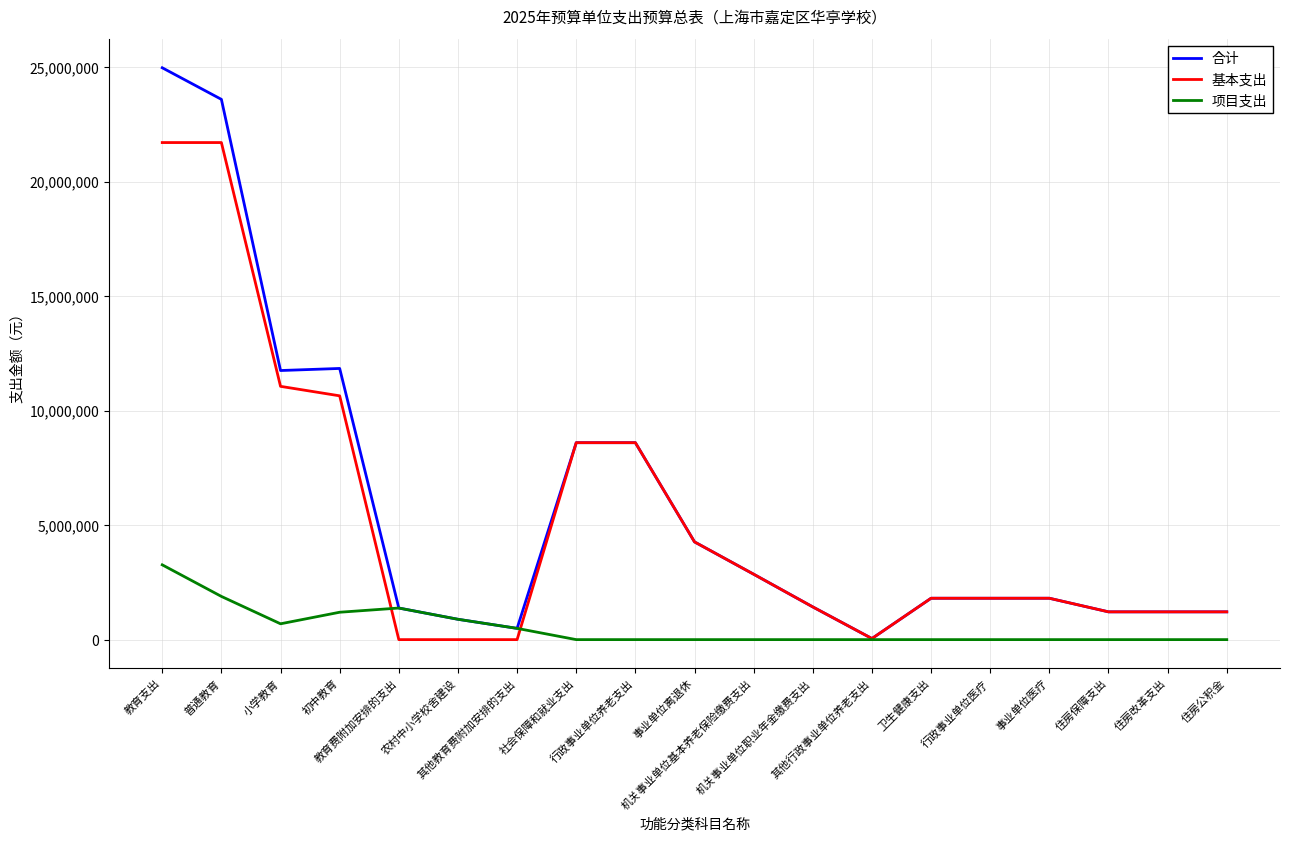

What is the highest value of the 合计 series?

24969238.9